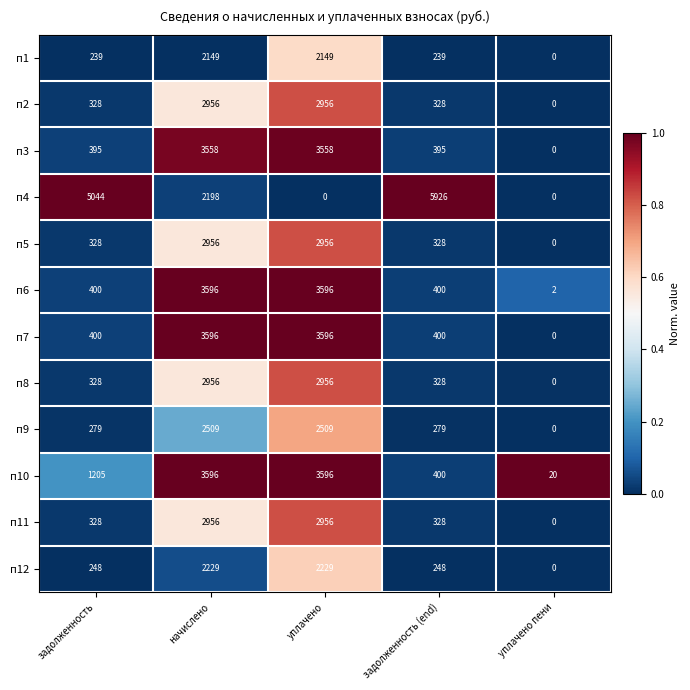

What is the difference between the maximum and minimum values in the п9 series?

2509